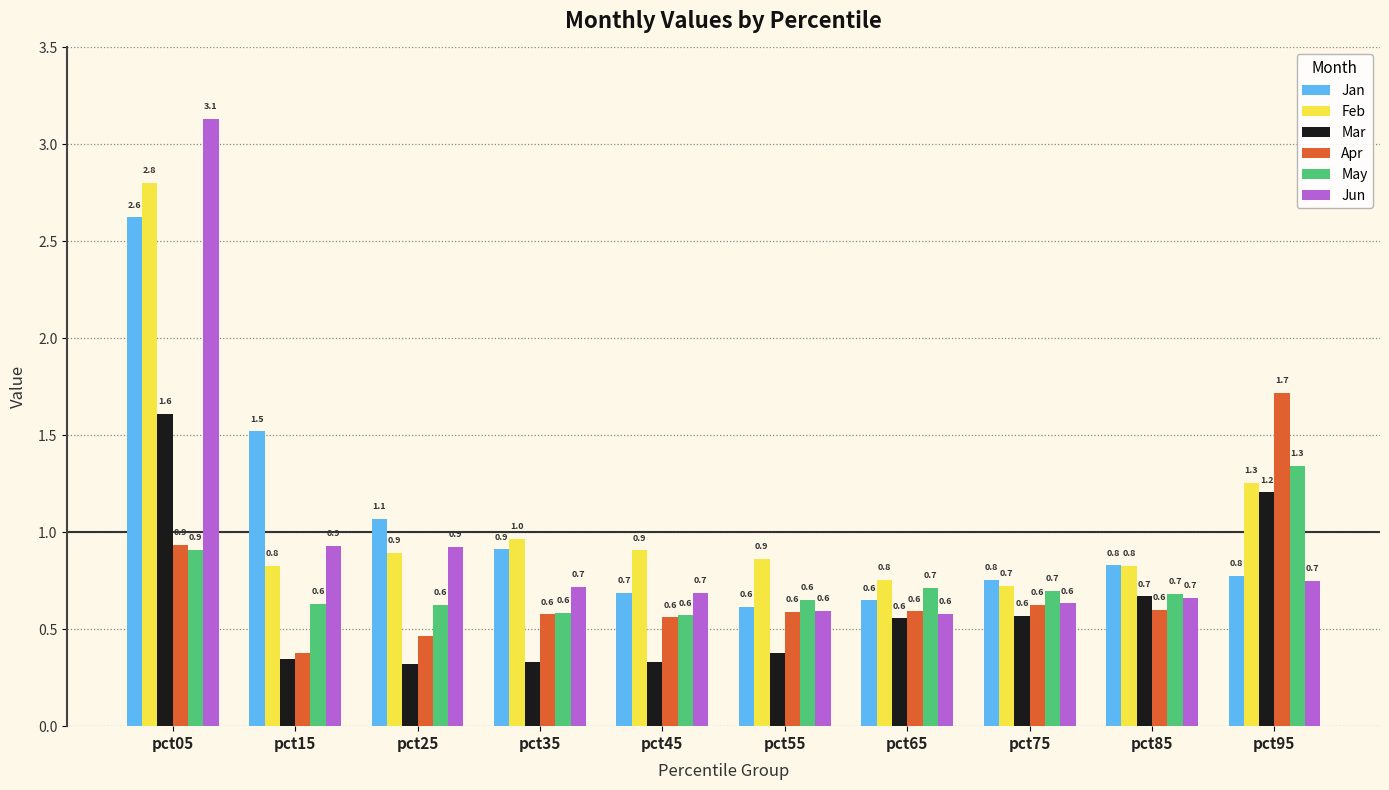

Count the number of data series in this chart.

6